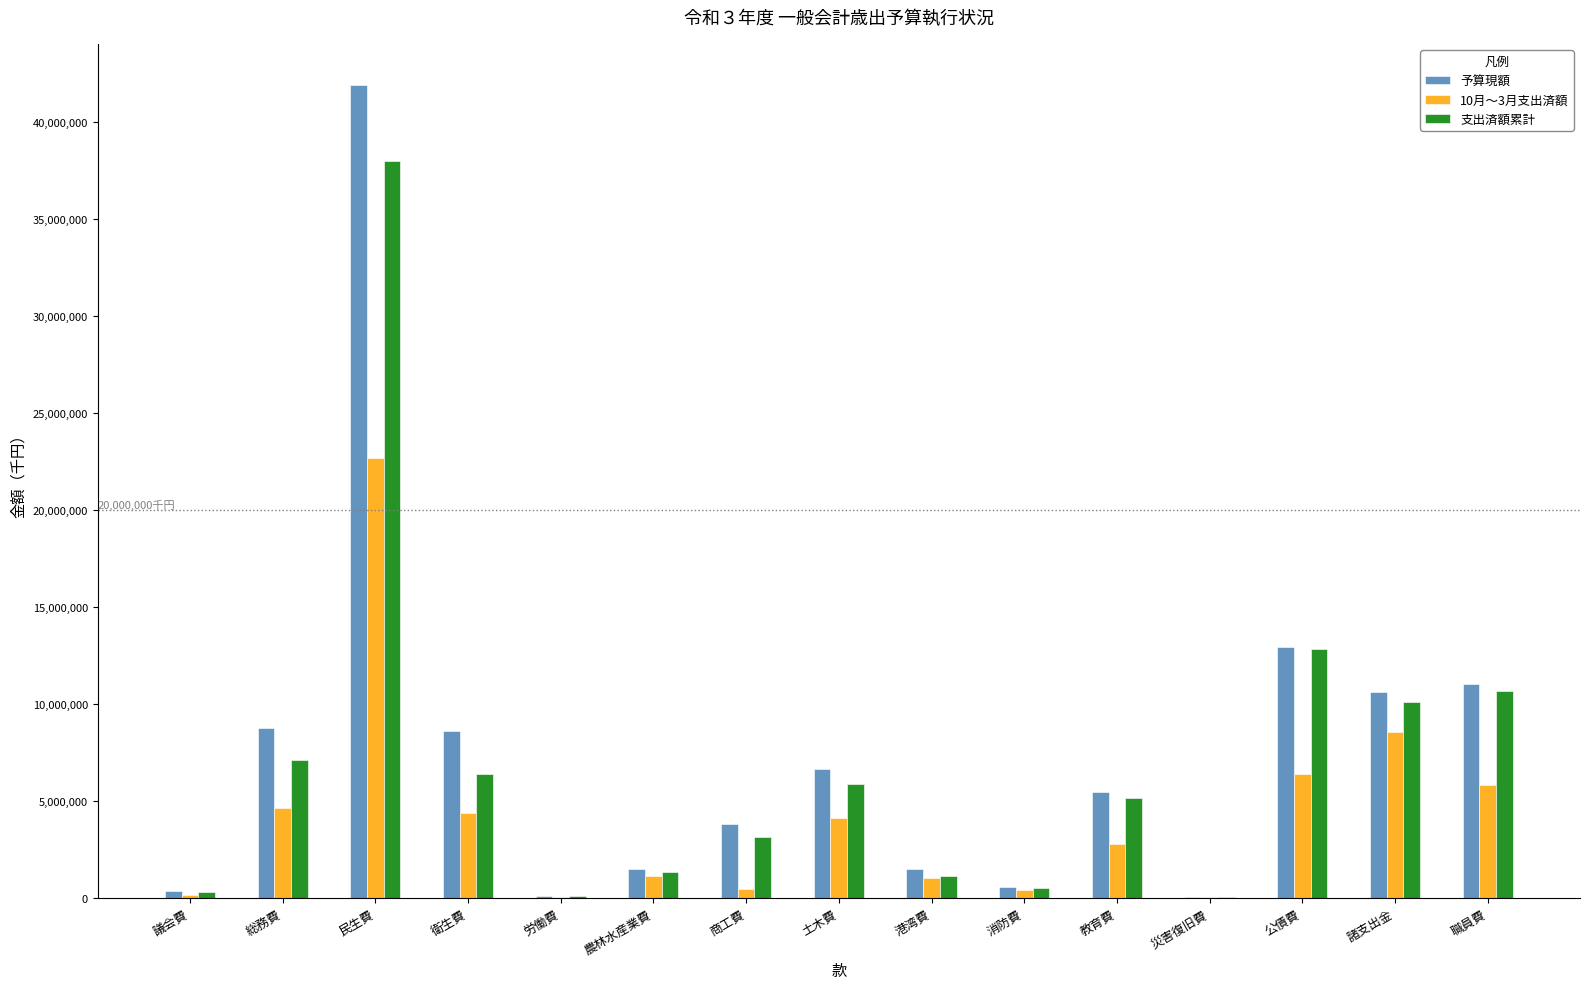

What is the total value across all series at 公債費?

32165357